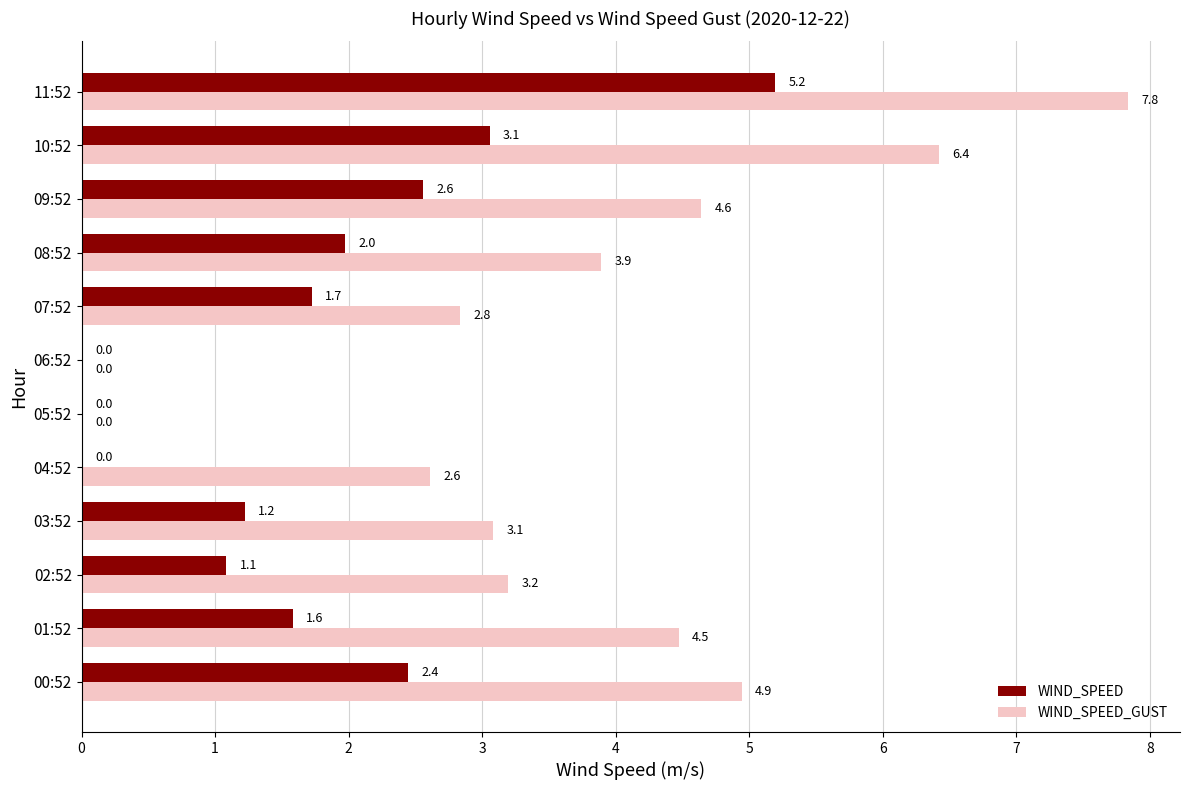

What is the sum of the WIND_SPEED_GUST values at 05:52 and 08:52?

3.9